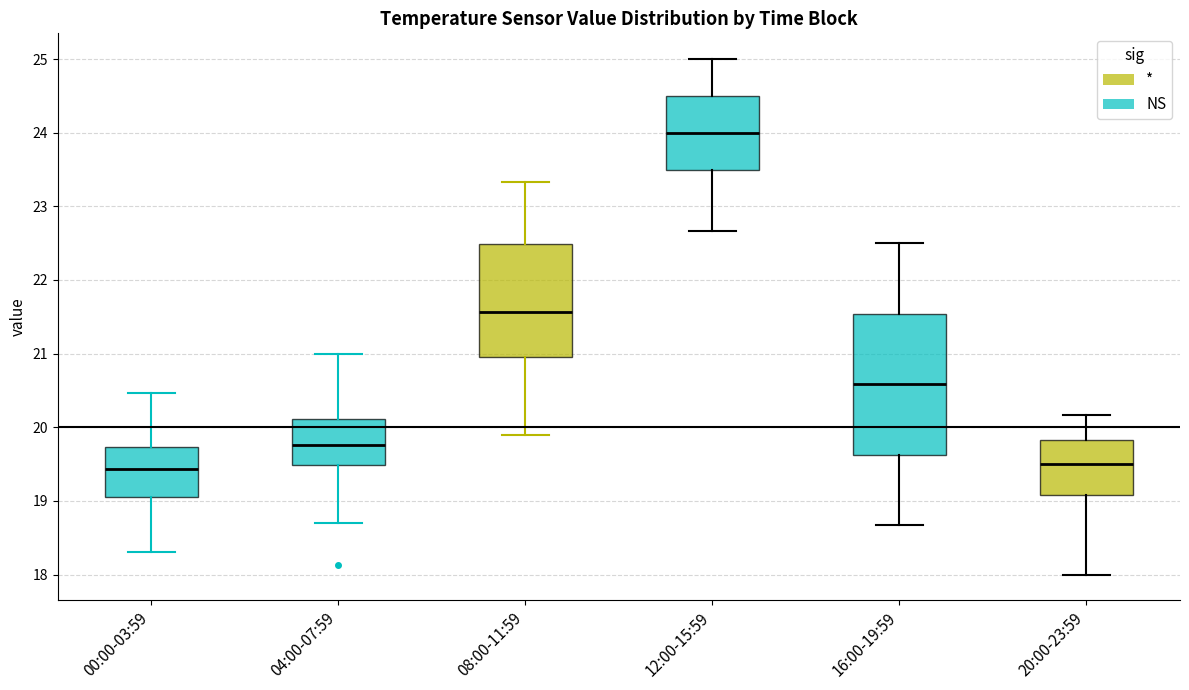

Which box is the tallest, from its lower edge to its upper edge?

16:00-19:59